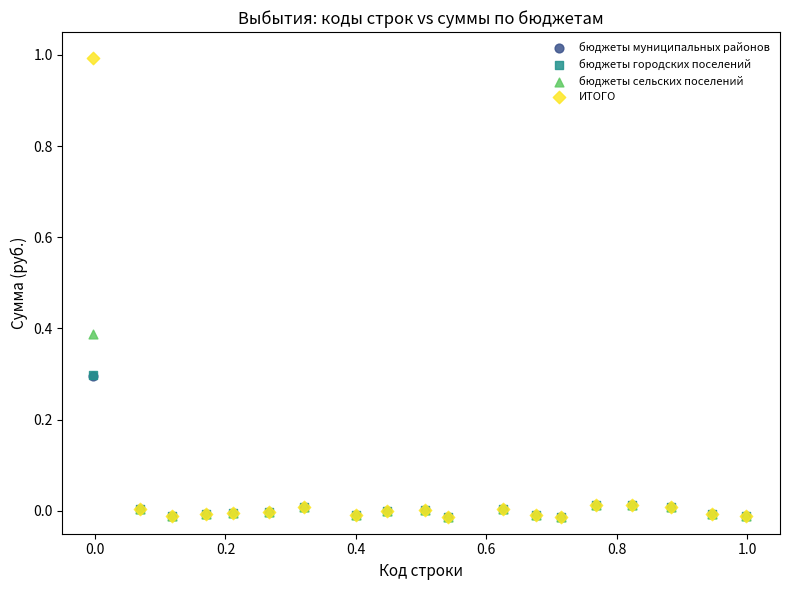

Which series has the largest Y range (max minus min)?

ИТОГО